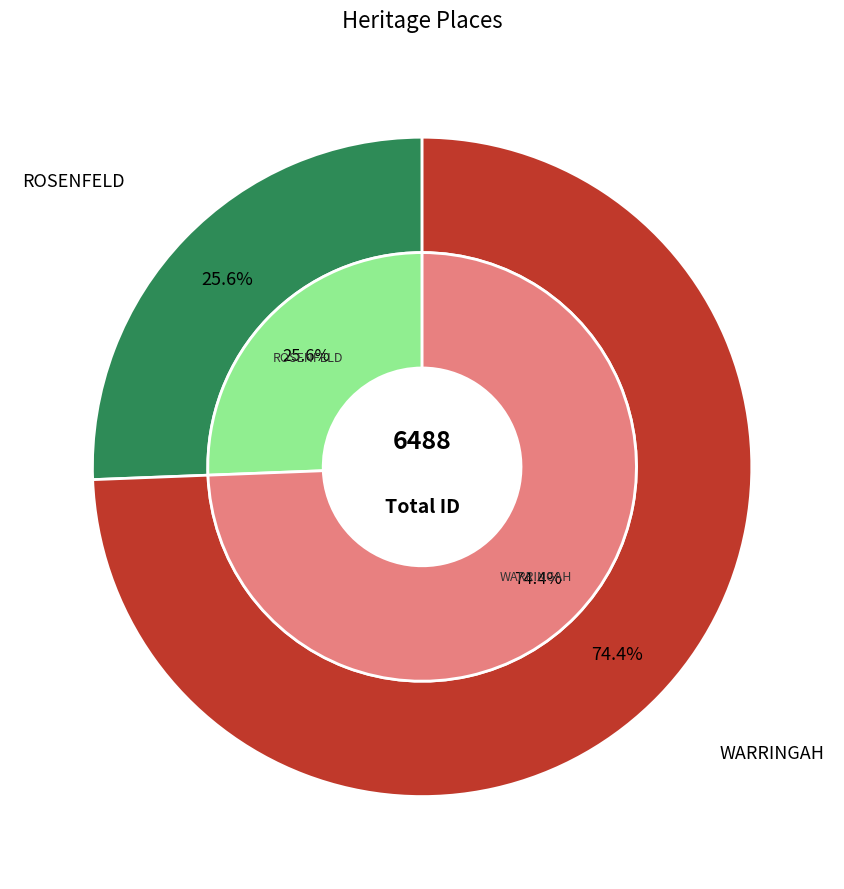

To the nearest percent, what is the difference between the largest and smallest slice percentages?

49%